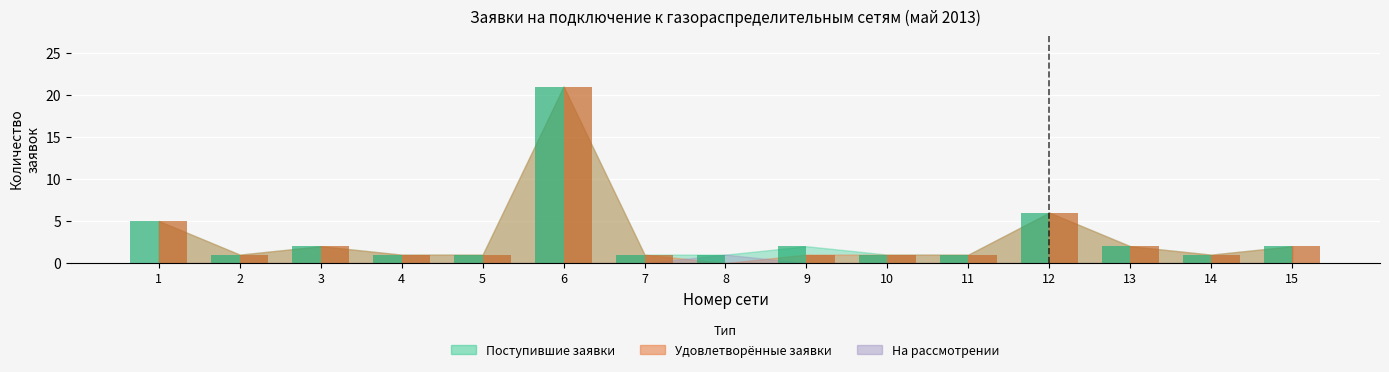

At which category is the sum across all series the highest?

6